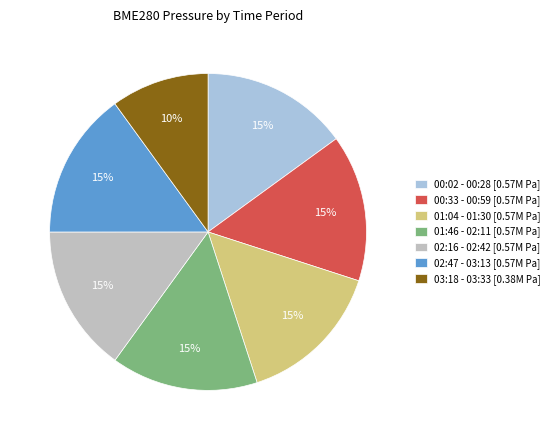

True or false: 01:04 - 01:30 [0.57M Pa] accounts for 7% of the total.

False